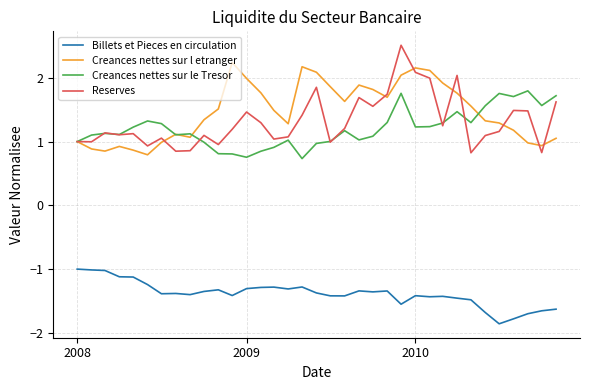

True or false: Billets et Pieces en circulation and Creances nettes sur l etranger intersect in this chart.

False